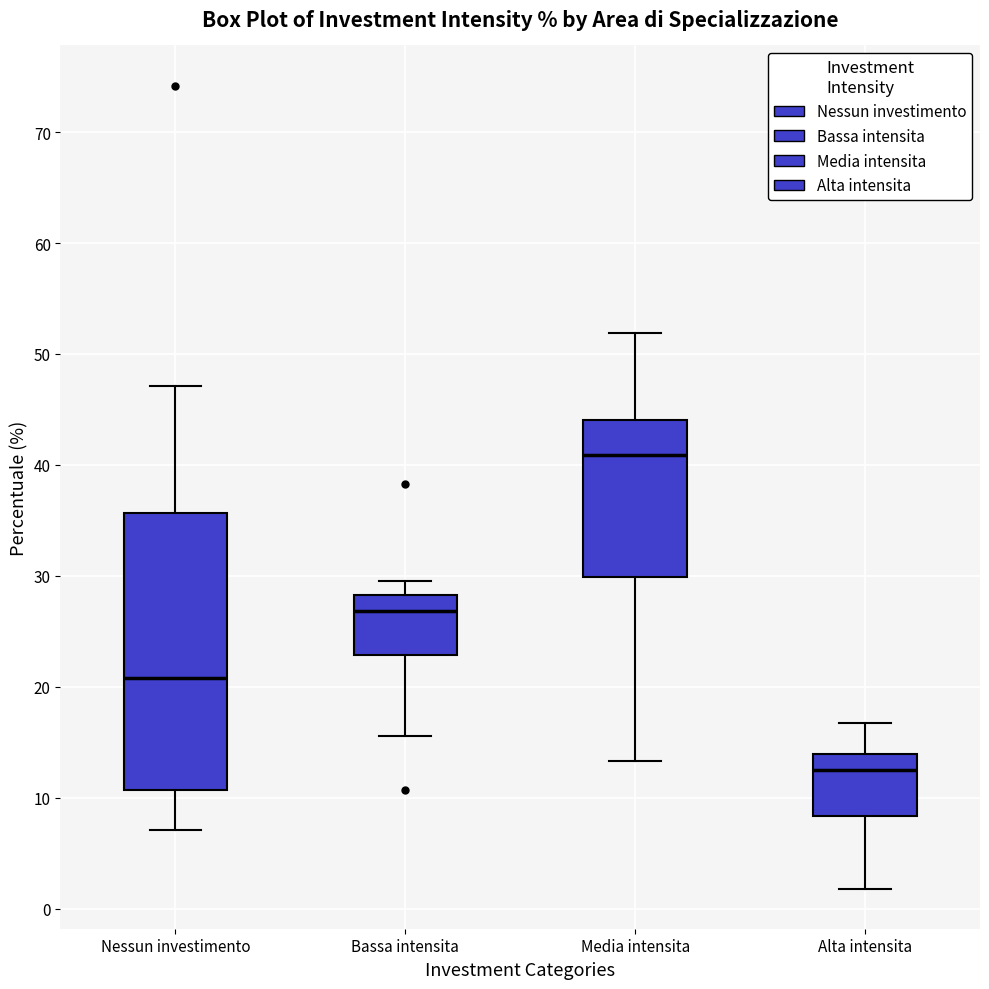

Which box has the lowest median line?

Alta intensita